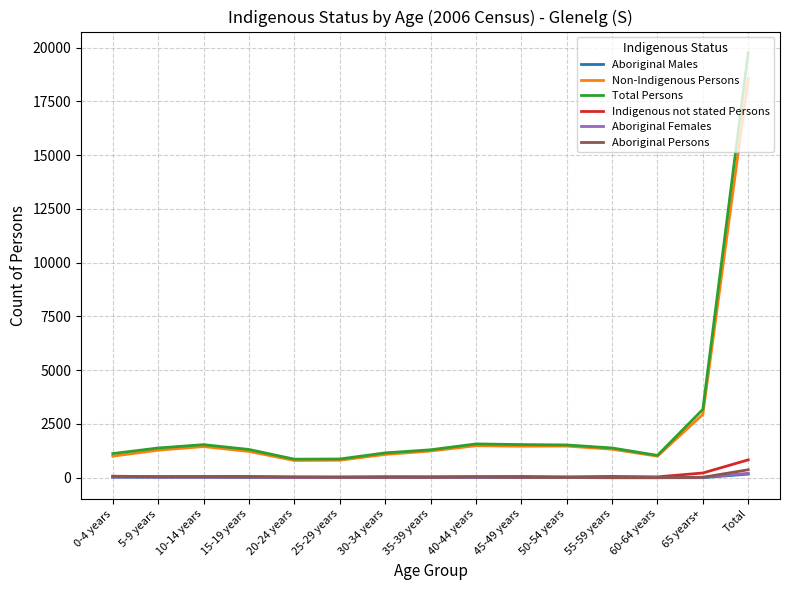

What is the average value of the Indigenous not stated Persons series?

111